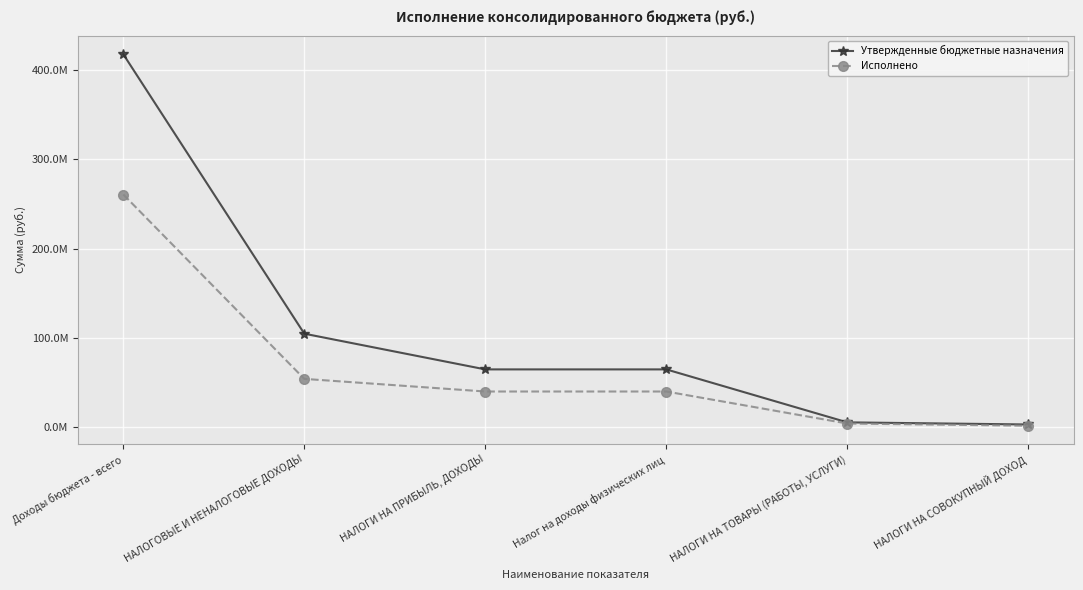

What is the value of the Утвержденные бюджетные назначения point at the 3rd from the left?

64508300.0